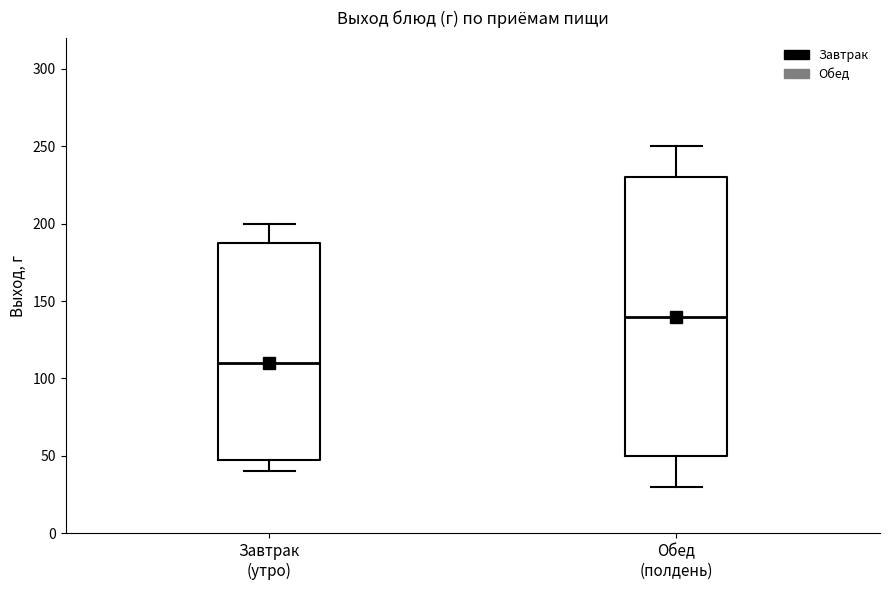

Which box's median line is the lowest?

Завтрак (утро)